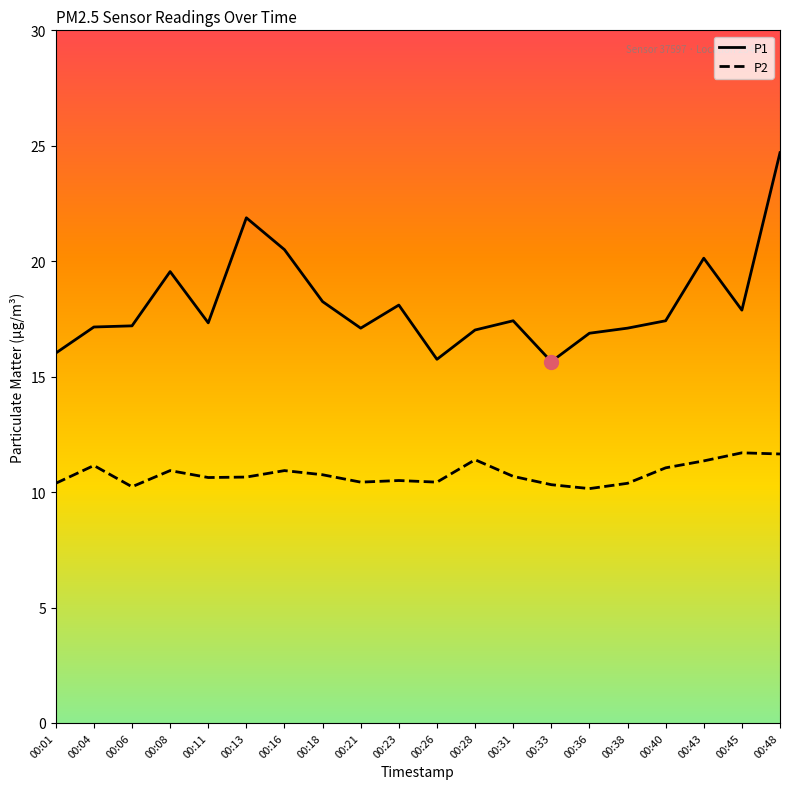

List the series in order of their overall mean, lowest first.

P2, P1